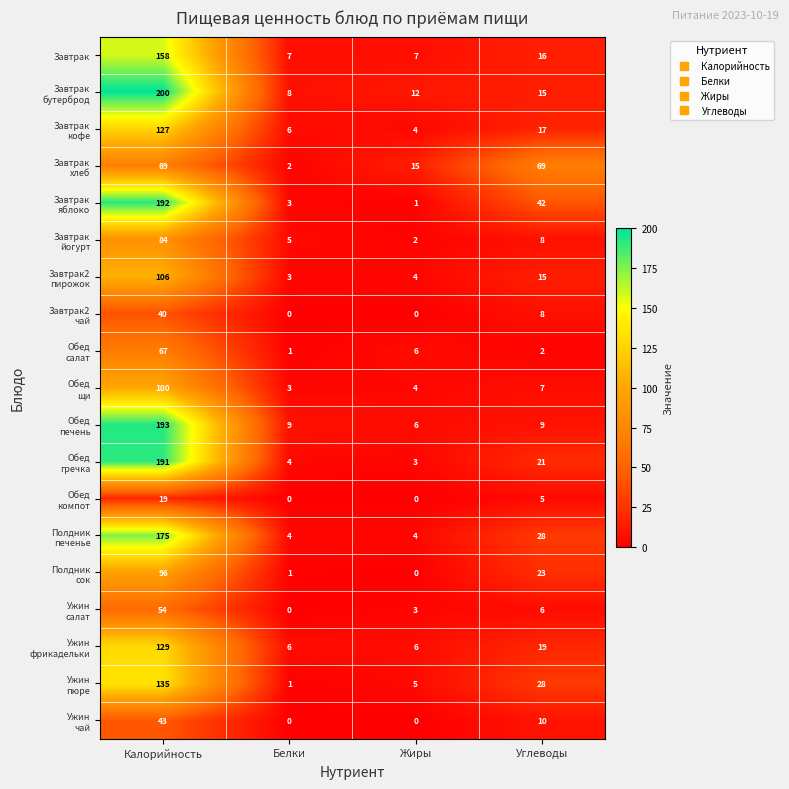

What is the total value across all series at Углеводы?

348